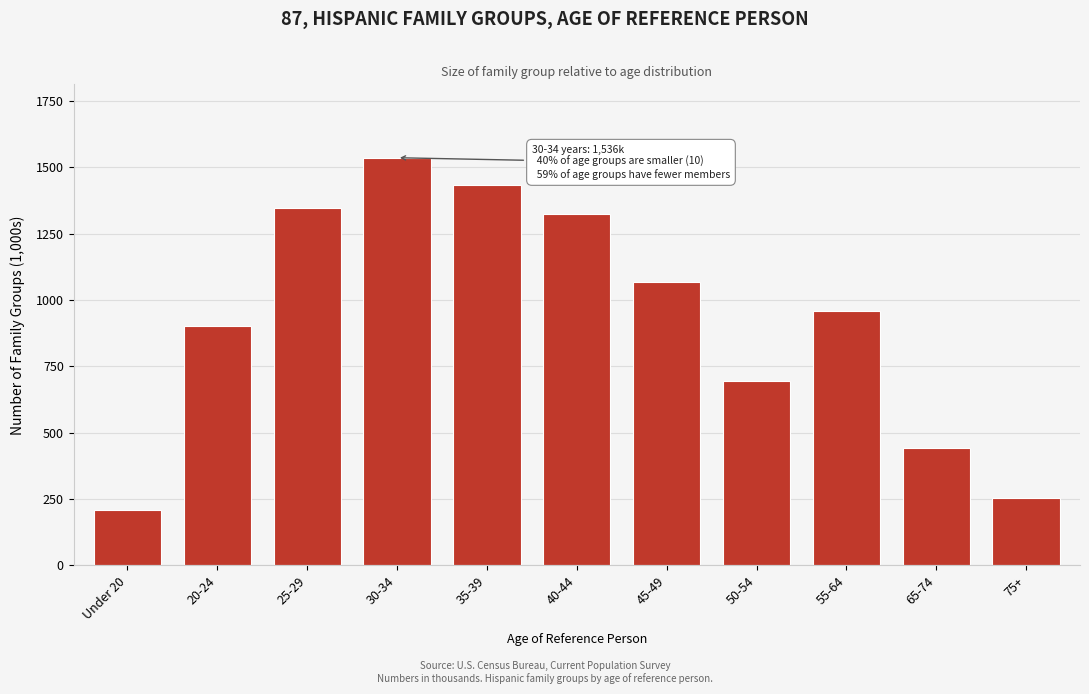

Reading left to right, list all the values displayed in this chart.

210	904	1348	1536	1432	1324	1068	696	958	444	253